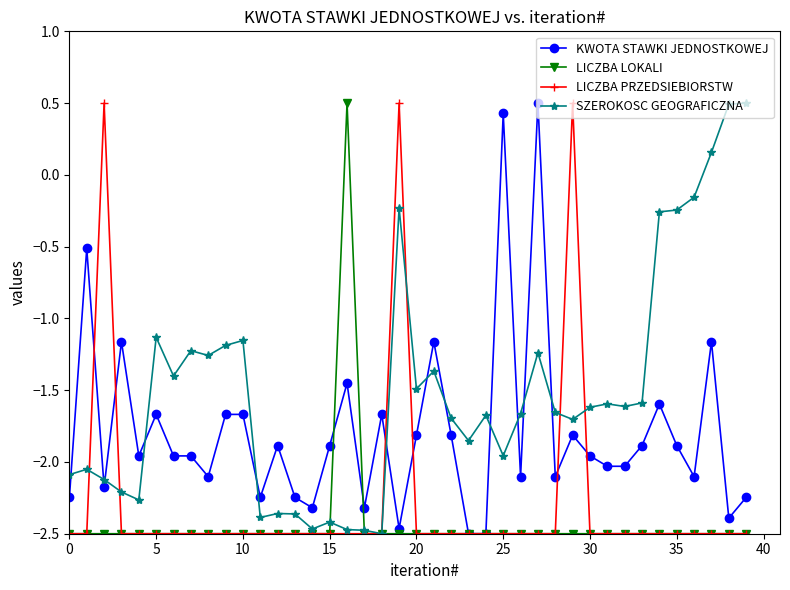

What is the maximum value shown in the chart?

0.5